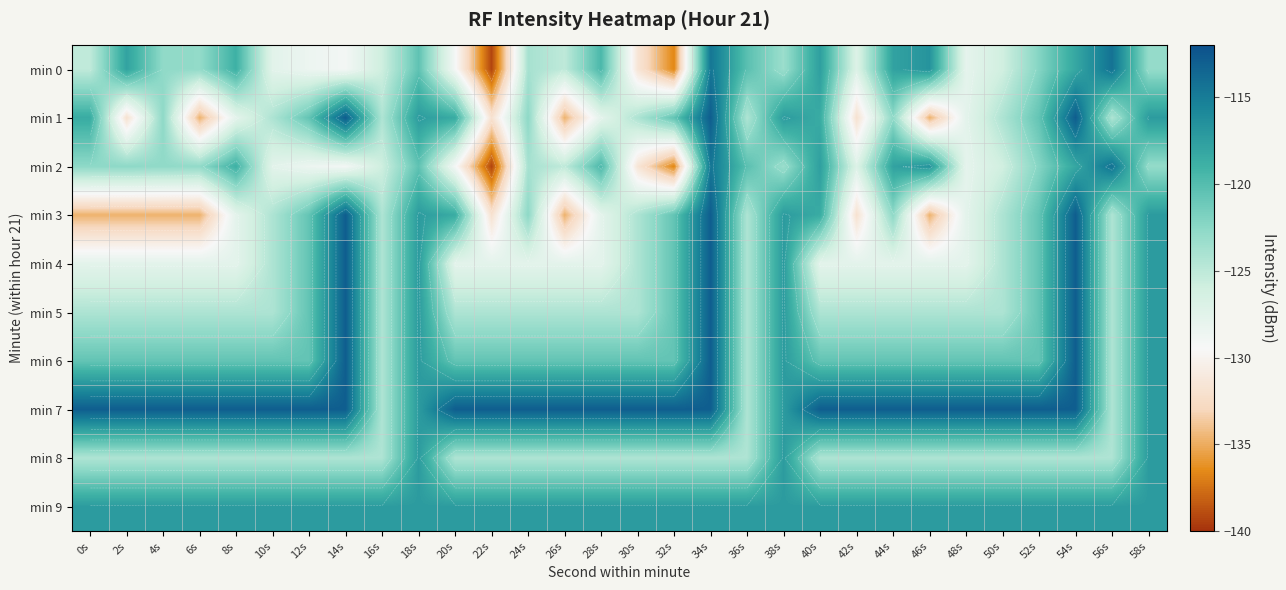

What is the sum of the min 1 values at 24s and 18s?

-239.9